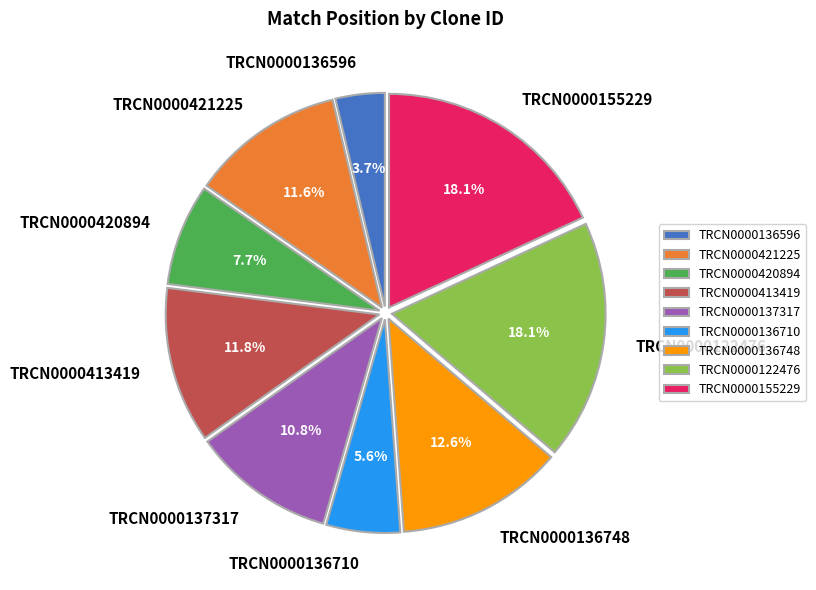

Between TRCN0000136748 and TRCN0000413419, which is larger?

TRCN0000136748